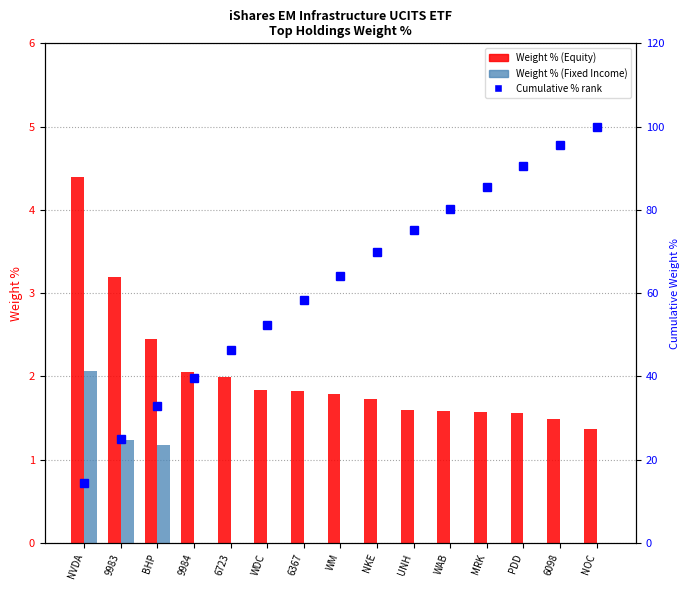

Reading left to right, list all the values displayed in this chart.

Weight % (Equity): NVDA=4.4	9983=3.2	BHP=2.5	9984=2.0	6723=2.0	WDC=1.8	6367=1.8	WM=1.8	NKE=1.7	UNH=1.6	WAB=1.6	MRK=1.6	PDD=1.6	6098=1.5	NOC=1.4
Weight % (Fixed Income): NVDA=2.1	9983=1.2	BHP=1.2	9984=0.0	6723=0.0	WDC=0.0	6367=0.0	WM=0.0	NKE=0.0	UNH=0.0	WAB=0.0	MRK=0.0	PDD=0.0	6098=0.0	NOC=0.0
cumulative % rank: NVDA=14.4	9983=24.9	BHP=33.0	9984=39.7	6723=46.3	WDC=52.3	6367=58.3	WM=64.2	NKE=69.9	UNH=75.1	WAB=80.3	MRK=85.5	PDD=90.6	6098=95.5	NOC=100.0